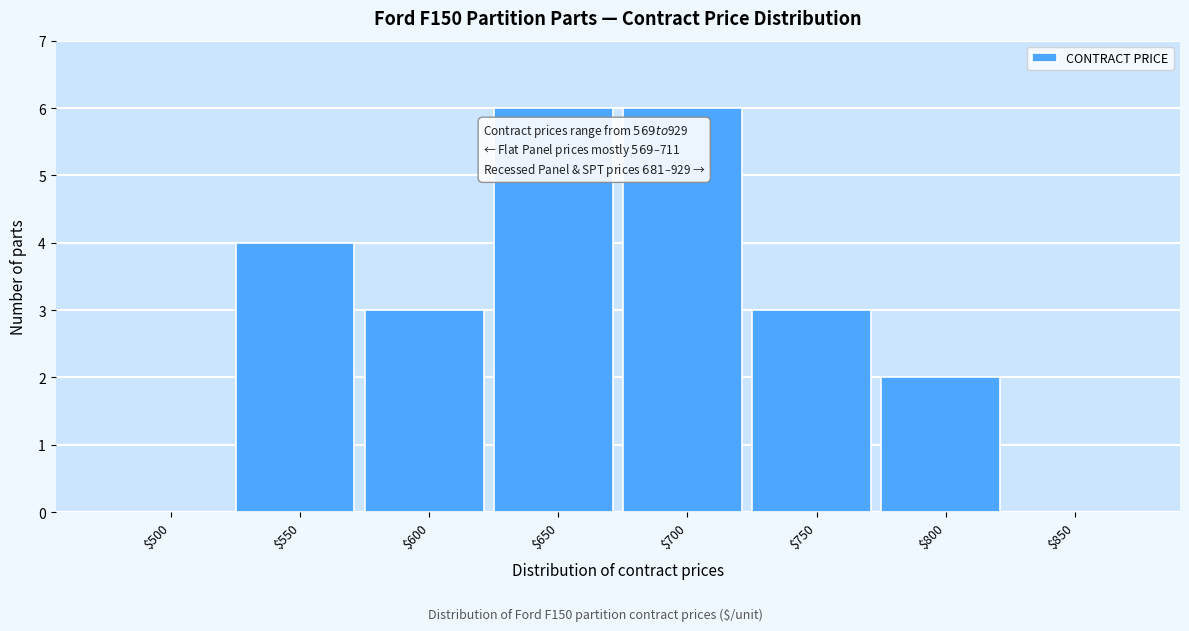

The chart shows a value of 1 at $750. True or false?

False